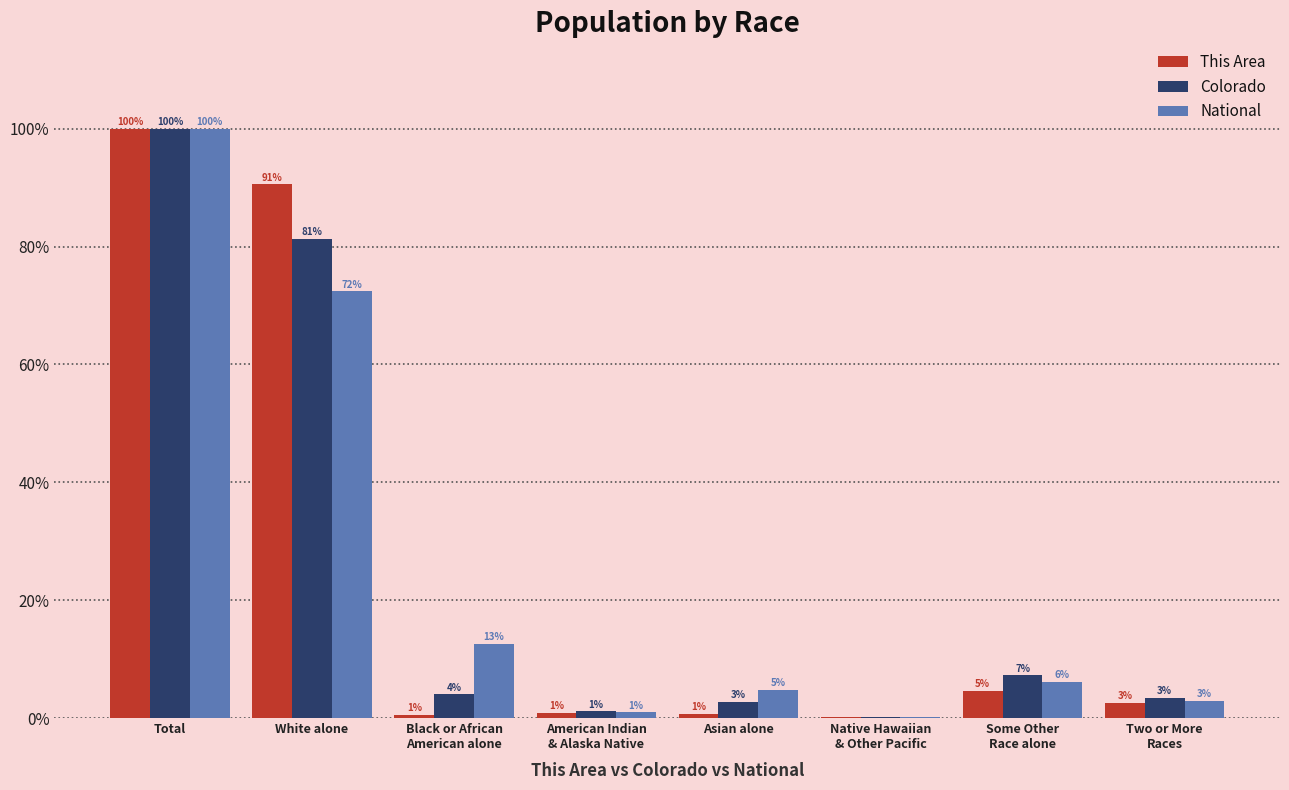

The value of Colorado at Total is 100.0. True or false?

True